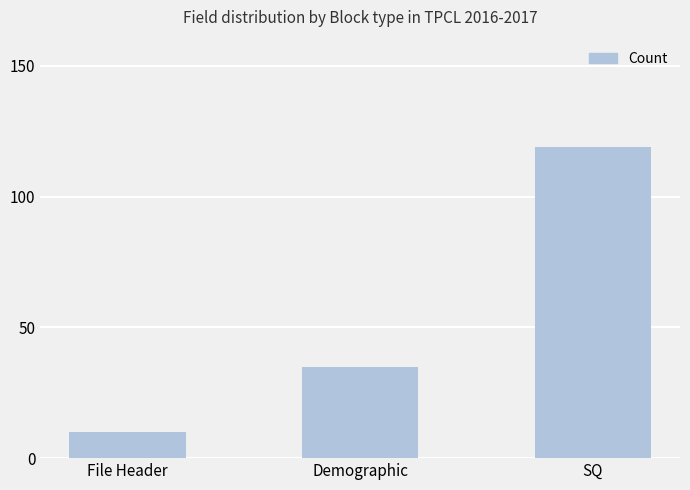

Count the number of data series in this chart.

1